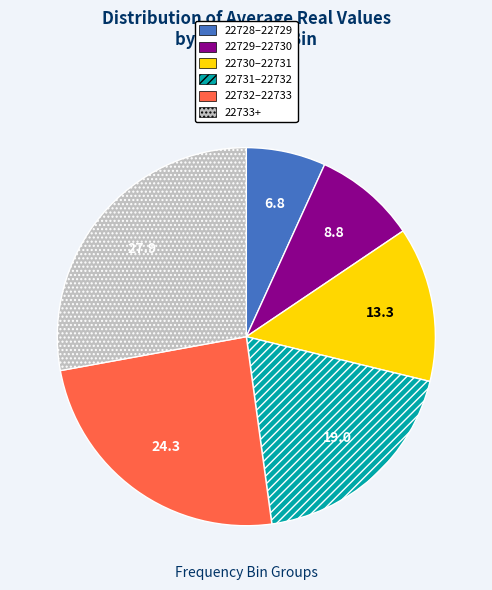

True or false: 22728–22729 accounts for 15% of the total.

False